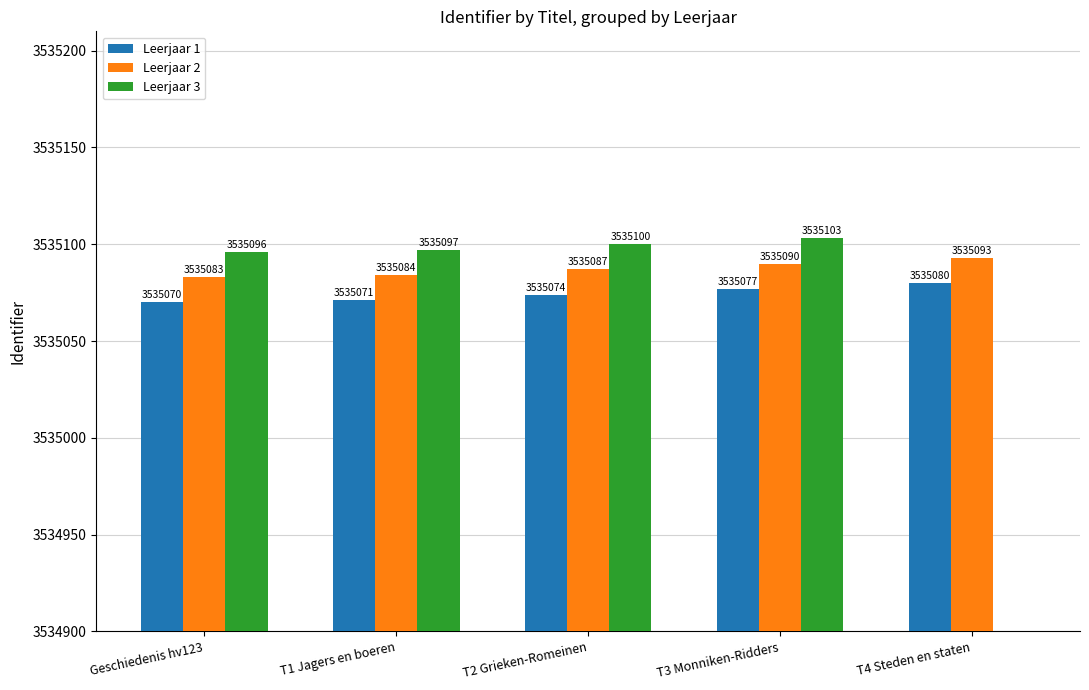

What is the label of the 5th bar from the left?

T4 Steden en staten